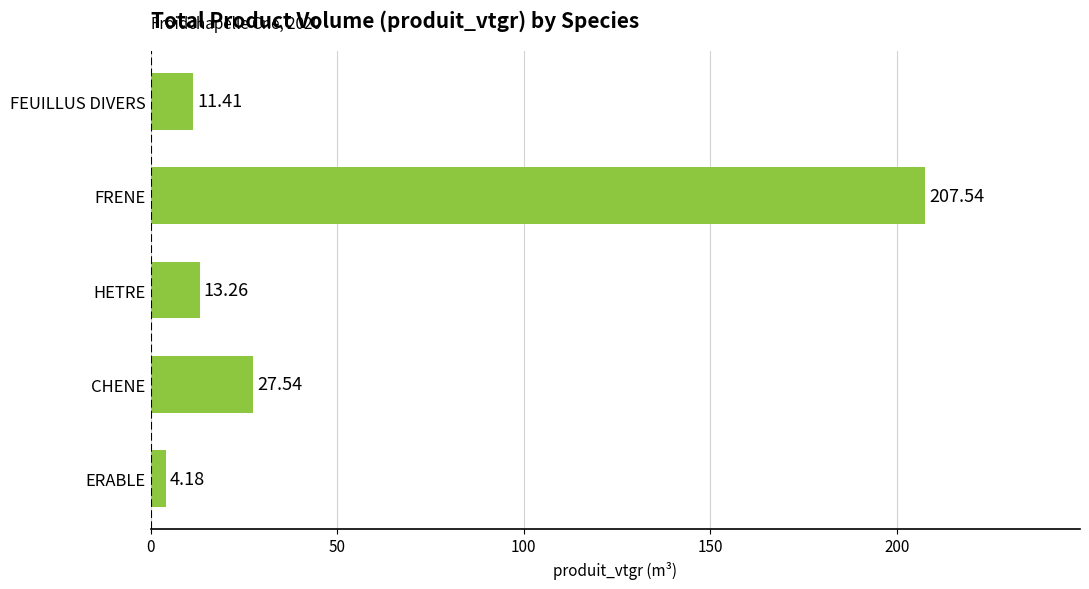

At which label is the value closest to 105?

CHENE